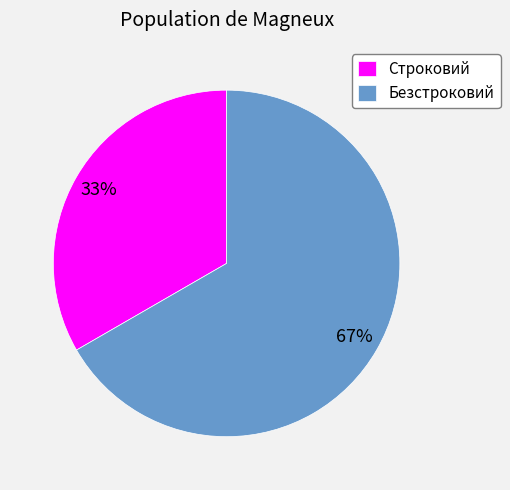

Which has a higher value, Строковий or Безстроковий?

Безстроковий